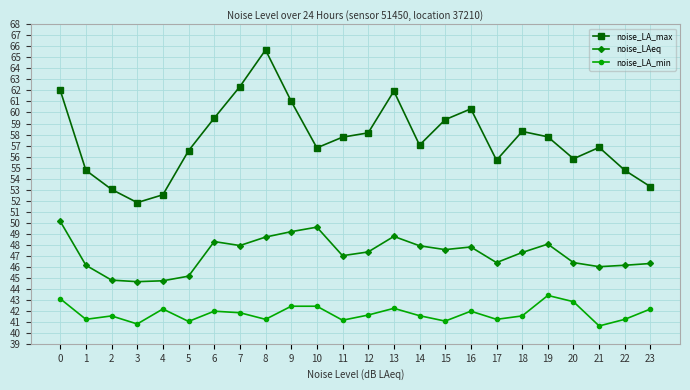

The value of noise_LAeq at 6 is 75.1. True or false?

False